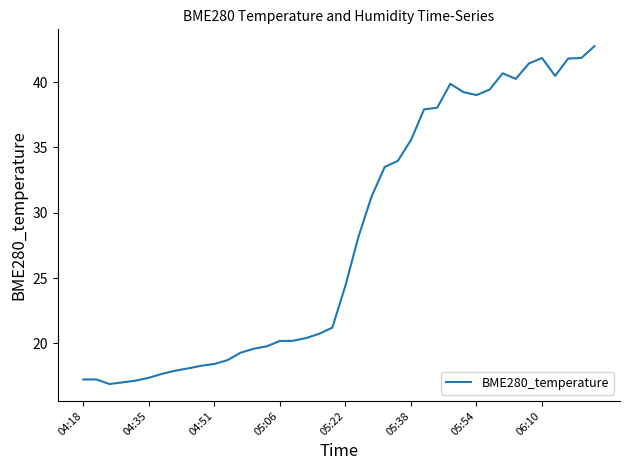

True or false: there are more than 2 points higher than both neighbors.

True